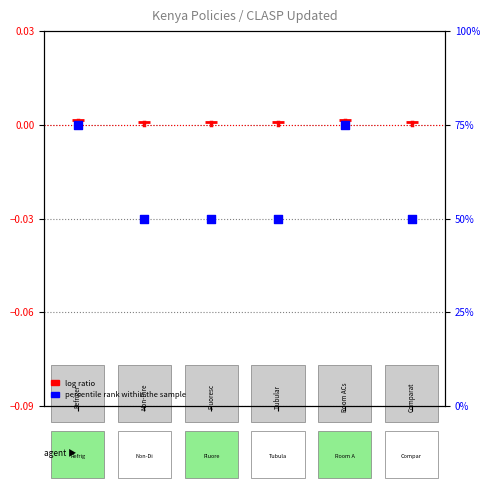

What is the change in value from adopted to 5?

-25